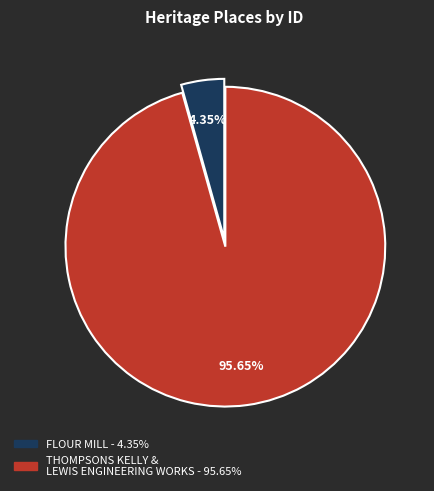

What percentage is the FLOUR MILL slice, to the nearest percent?

4%